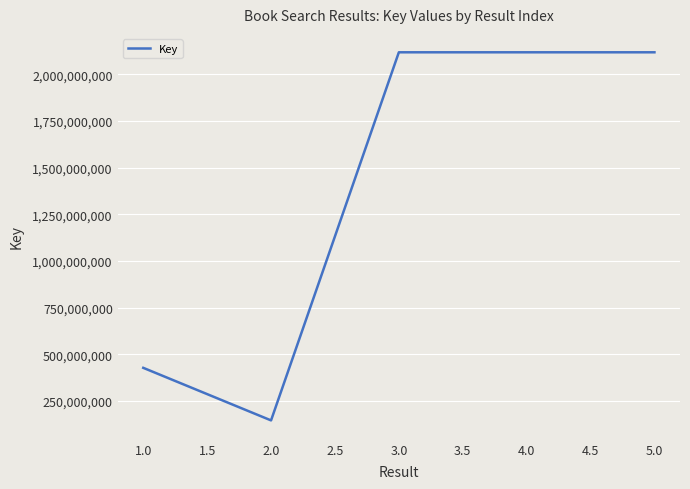

What value does the data have at 5.0, to the nearest 50?

2117864350